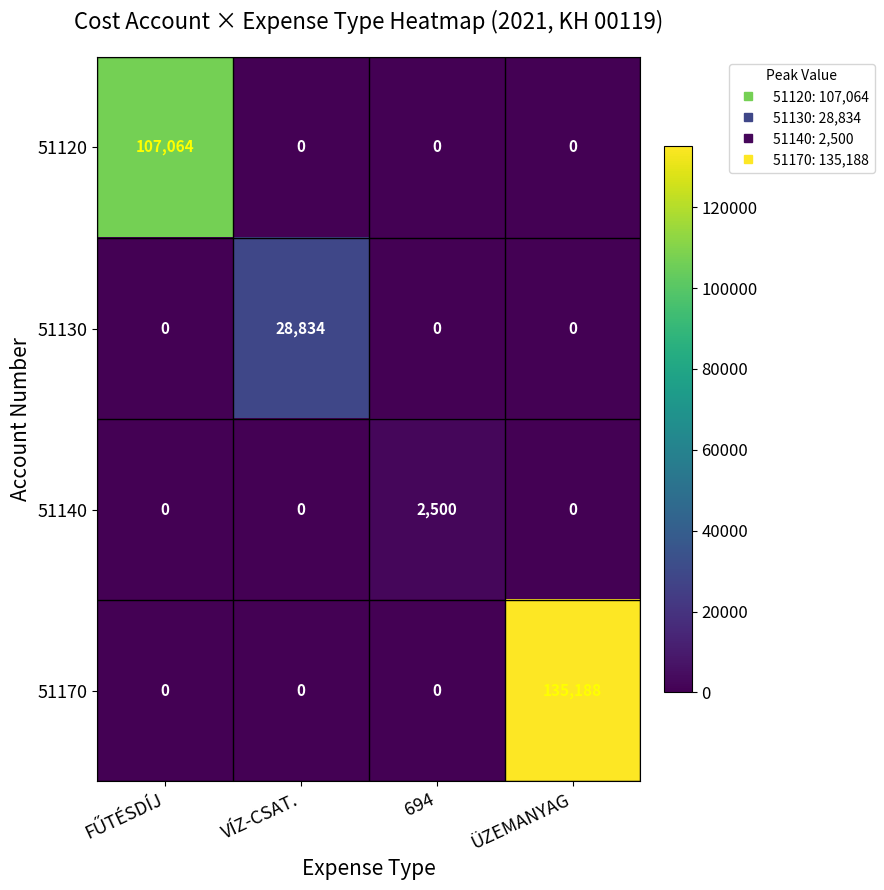

Reading left to right, transcribe all the data shown in this chart.

51120: 107064	0	0	0
51130: 0	28834	0	0
51140: 0	0	2500	0
51170: 0	0	0	135188